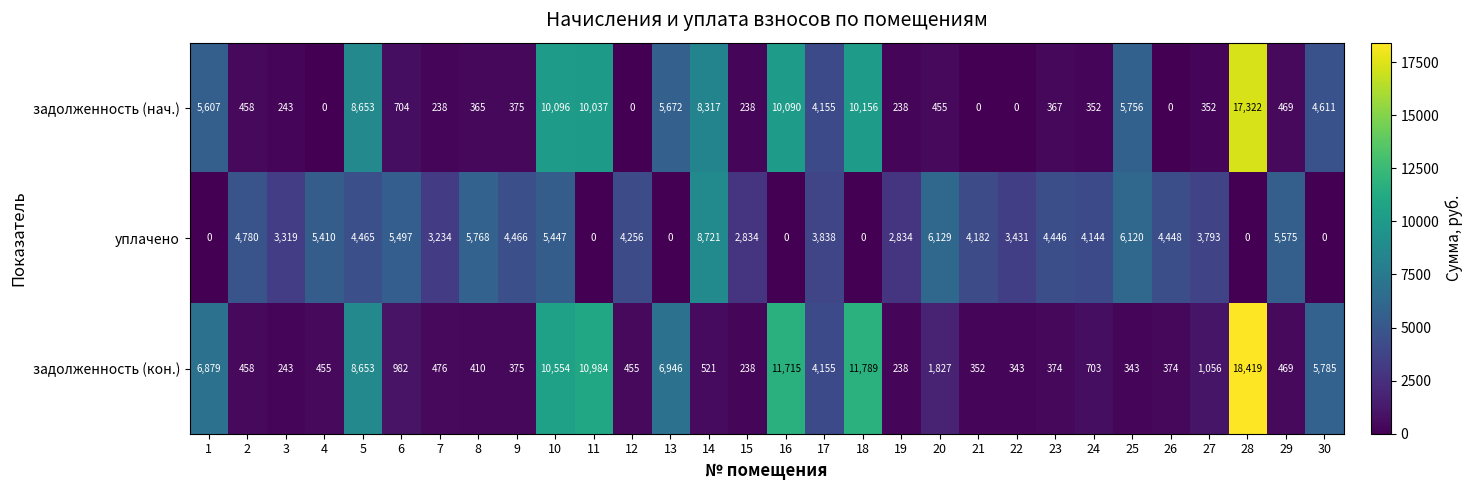

How many series are shown in this chart?

3